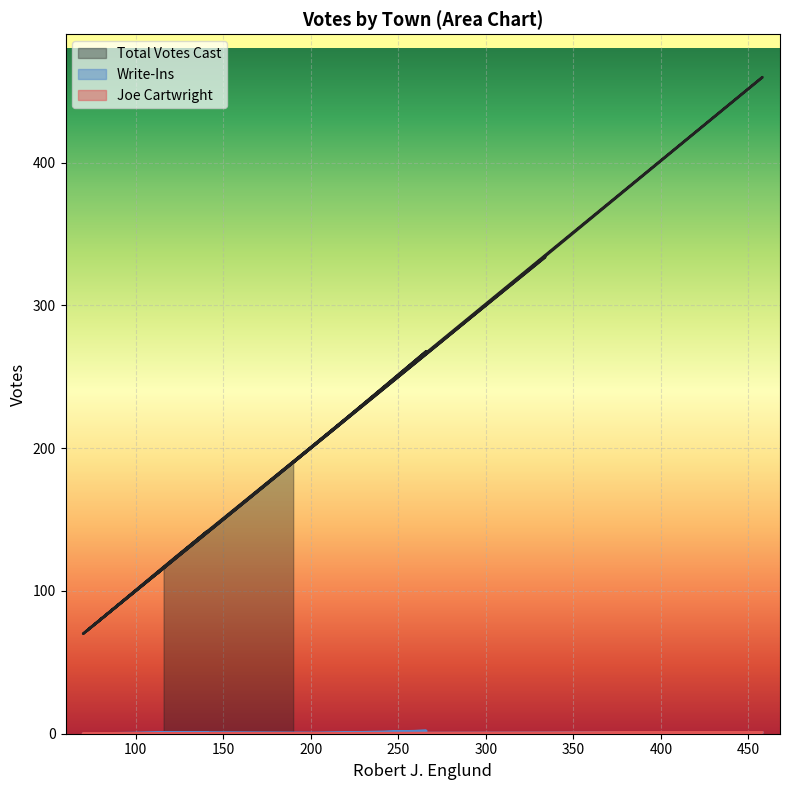

Which series has the widest spread of values?

Total Votes Cast